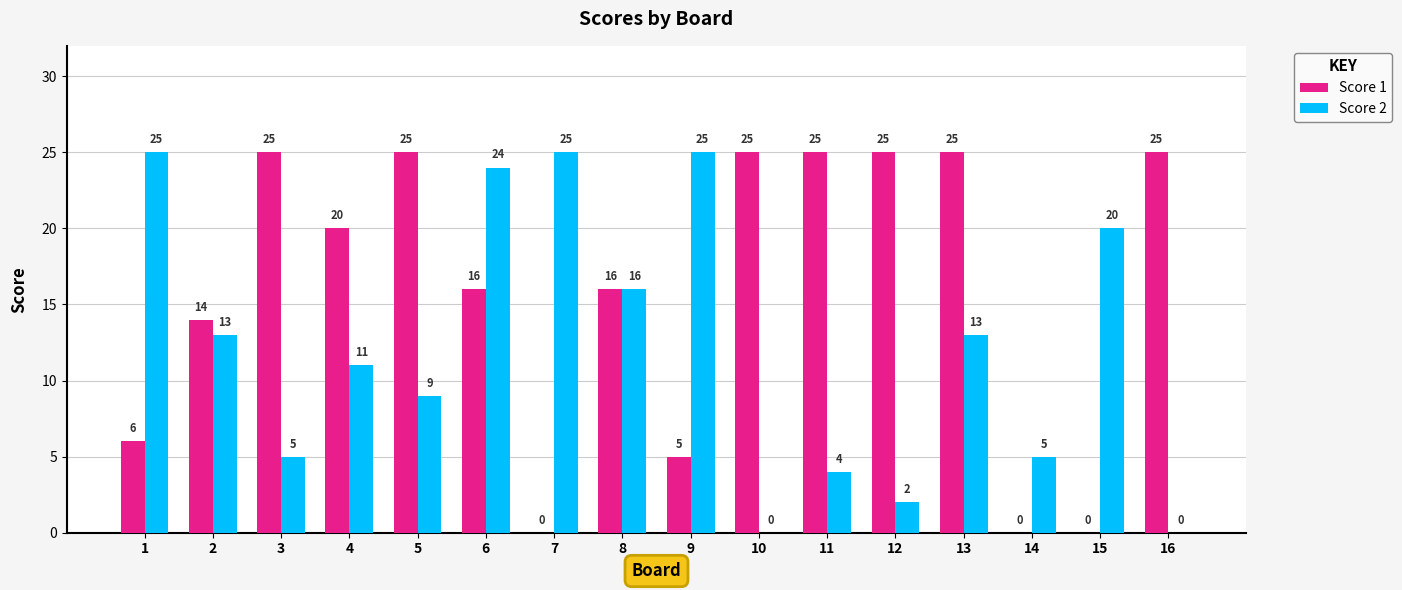

Between 15 and 16, which series saw the biggest shift?

Score 1